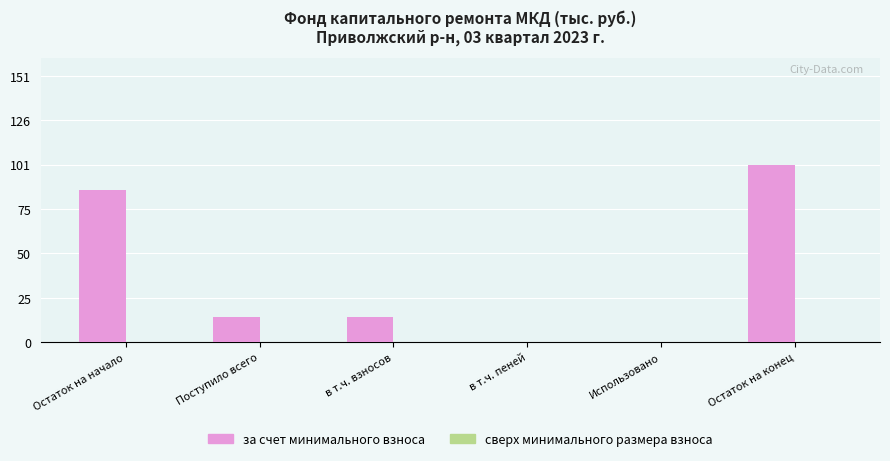

What is the sum of all values?

217.2